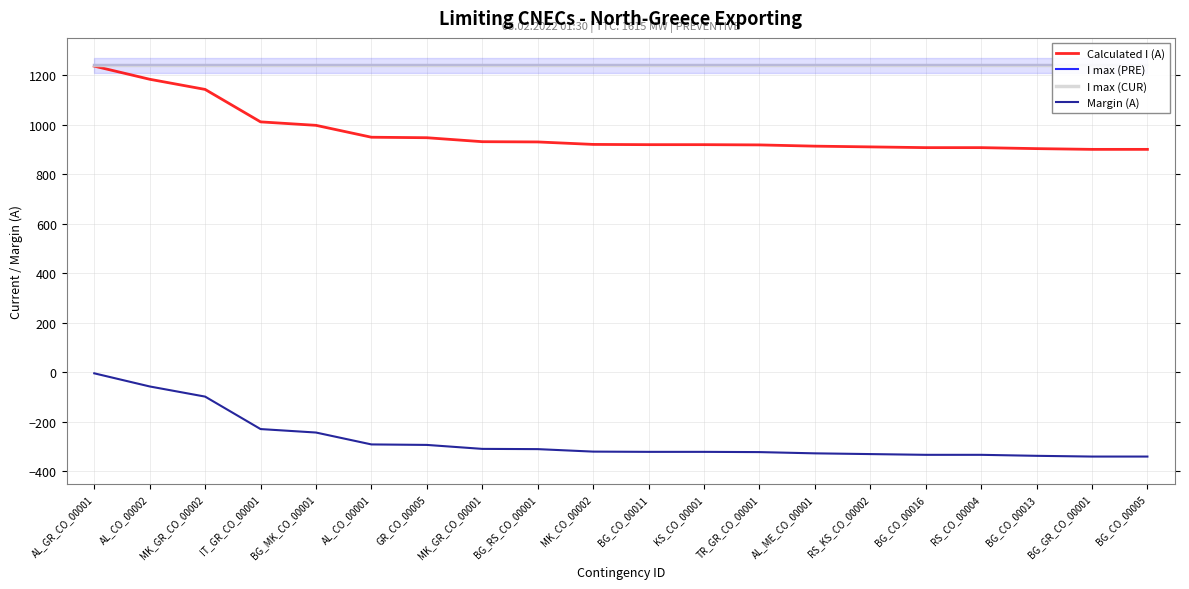

Reading left to right, list all the values displayed in this chart.

Calculated I (A): AL_GR_CO_00001=1236	AL_CO_00002=1183	MK_GR_CO_00002=1142	IT_GR_CO_00001=1011	BG_MK_CO_00001=997	AL_CO_00001=949	GR_CO_00005=947	MK_GR_CO_00001=931	BG_RS_CO_00001=930	MK_CO_00002=920	BG_CO_00011=919	KS_CO_00001=919	TR_GR_CO_00001=918	AL_ME_CO_00001=913	RS_KS_CO_00002=910	BG_CO_00016=907	RS_CO_00004=907	BG_CO_00013=903	BG_GR_CO_00001=900	BG_CO_00005=900
I max (PRE): AL_GR_CO_00001=1240	AL_CO_00002=1240	MK_GR_CO_00002=1240	IT_GR_CO_00001=1240	BG_MK_CO_00001=1240	AL_CO_00001=1240	GR_CO_00005=1240	MK_GR_CO_00001=1240	BG_RS_CO_00001=1240	MK_CO_00002=1240	BG_CO_00011=1240	KS_CO_00001=1240	TR_GR_CO_00001=1240	AL_ME_CO_00001=1240	RS_KS_CO_00002=1240	BG_CO_00016=1240	RS_CO_00004=1240	BG_CO_00013=1240	BG_GR_CO_00001=1240	BG_CO_00005=1240
I max (CUR): AL_GR_CO_00001=1240	AL_CO_00002=1240	MK_GR_CO_00002=1240	IT_GR_CO_00001=1240	BG_MK_CO_00001=1240	AL_CO_00001=1240	GR_CO_00005=1240	MK_GR_CO_00001=1240	BG_RS_CO_00001=1240	MK_CO_00002=1240	BG_CO_00011=1240	KS_CO_00001=1240	TR_GR_CO_00001=1240	AL_ME_CO_00001=1240	RS_KS_CO_00002=1240	BG_CO_00016=1240	RS_CO_00004=1240	BG_CO_00013=1240	BG_GR_CO_00001=1240	BG_CO_00005=1240
Margin (A): AL_GR_CO_00001=-4	AL_CO_00002=-57	MK_GR_CO_00002=-98	IT_GR_CO_00001=-229	BG_MK_CO_00001=-243	AL_CO_00001=-291	GR_CO_00005=-293	MK_GR_CO_00001=-309	BG_RS_CO_00001=-310	MK_CO_00002=-320	BG_CO_00011=-321	KS_CO_00001=-321	TR_GR_CO_00001=-322	AL_ME_CO_00001=-327	RS_KS_CO_00002=-330	BG_CO_00016=-333	RS_CO_00004=-333	BG_CO_00013=-337	BG_GR_CO_00001=-340	BG_CO_00005=-340